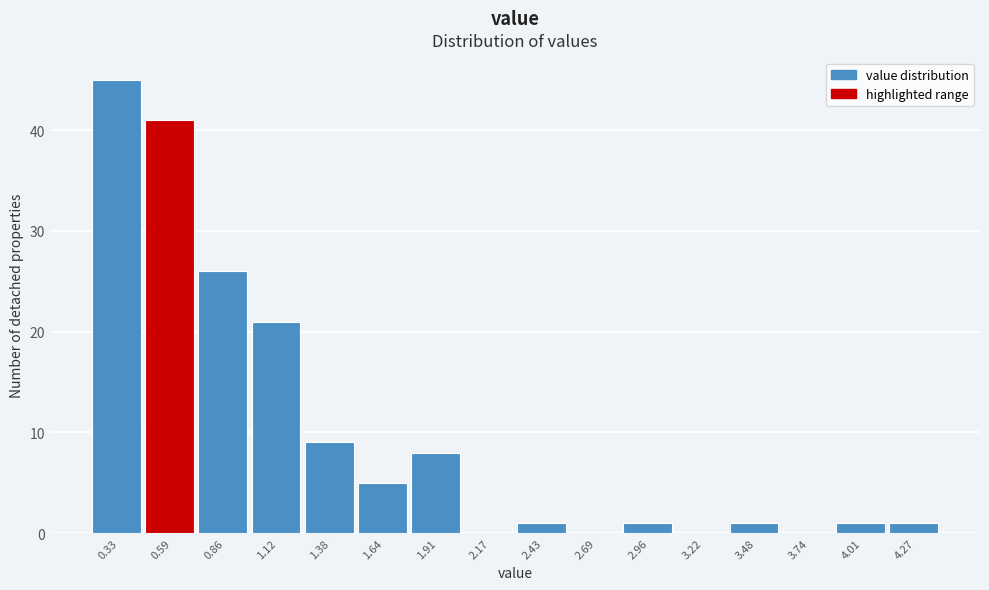

What is the height of the bar covering 1.80 to 2.05 on the x-axis? Neither the bar edges nor the heights are printed on the chart, so give them approximately, as read against the axes.

8